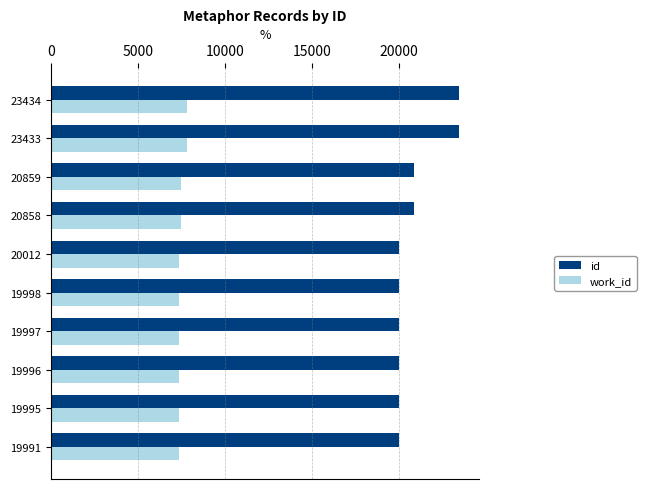

What is the minimum value for work_id?

7341